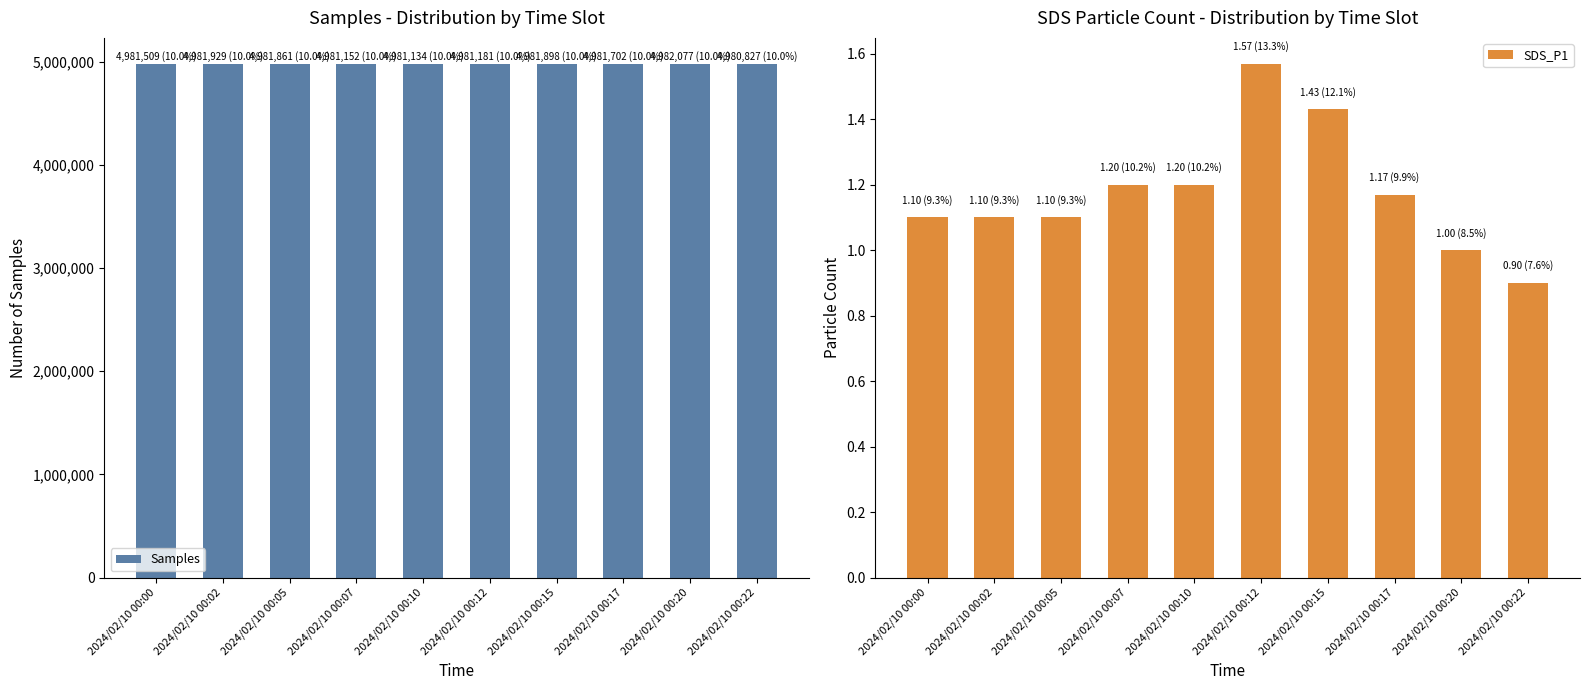

What is the difference between the highest and lowest values at 2024/02/10 00:15?

4981896.6